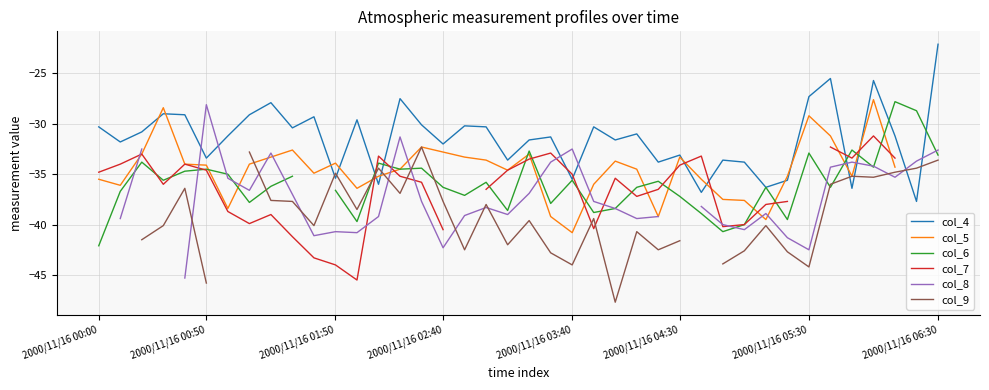

Is it true that col_8 equals -59.6 at 21?

False